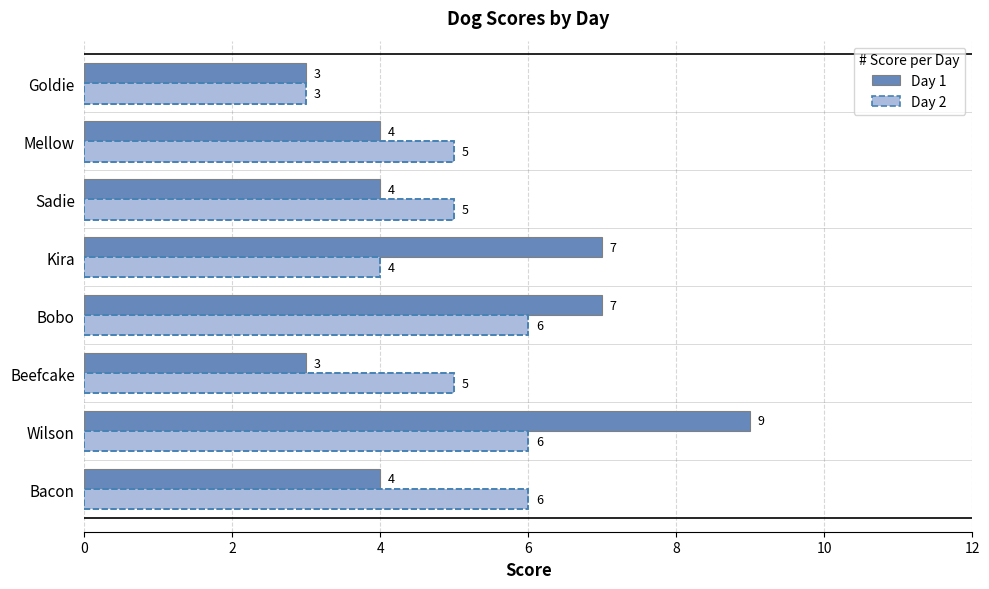

Which series has the widest spread of values?

Day 1